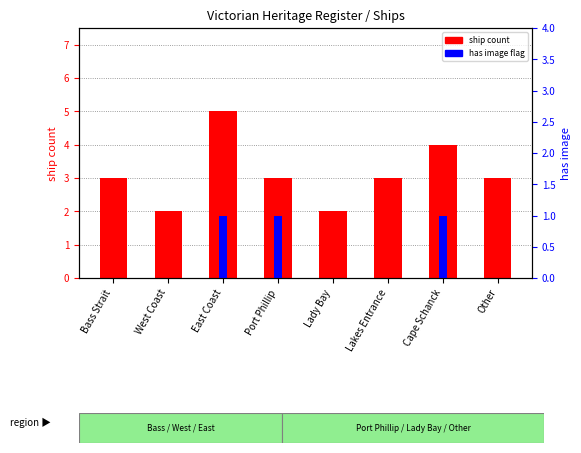

At how many categories does at least one series exceed 3?

2